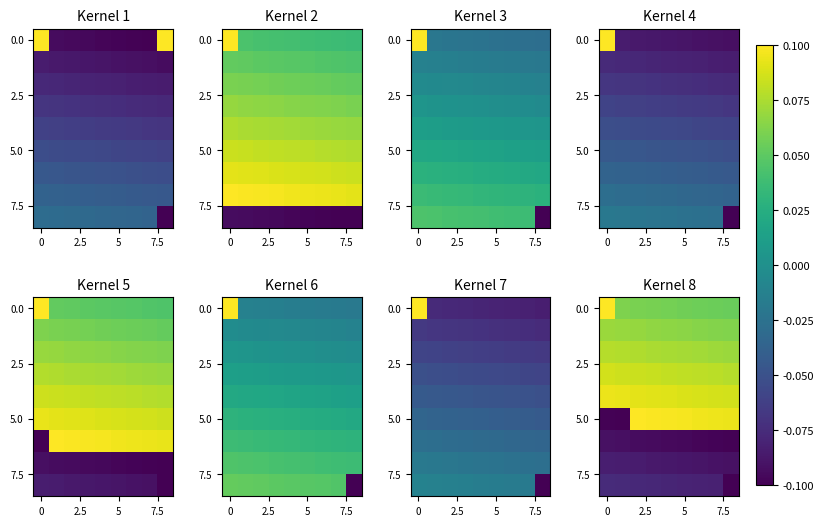

What is the spread (max minus min) of values at 4?

0.2